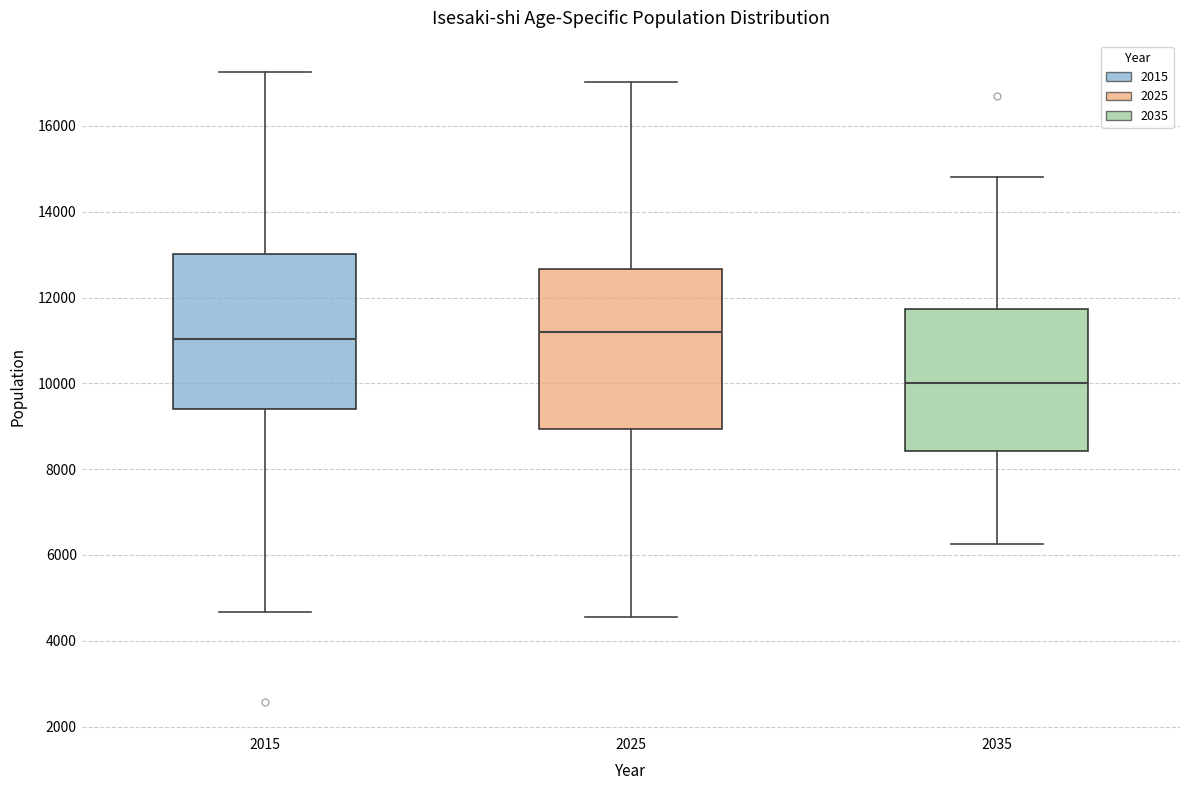

Where is the lower edge of the box at x = 2015 on the y-axis? The values are not printed on the chart, so give them approximately, as read against the axis.

9400